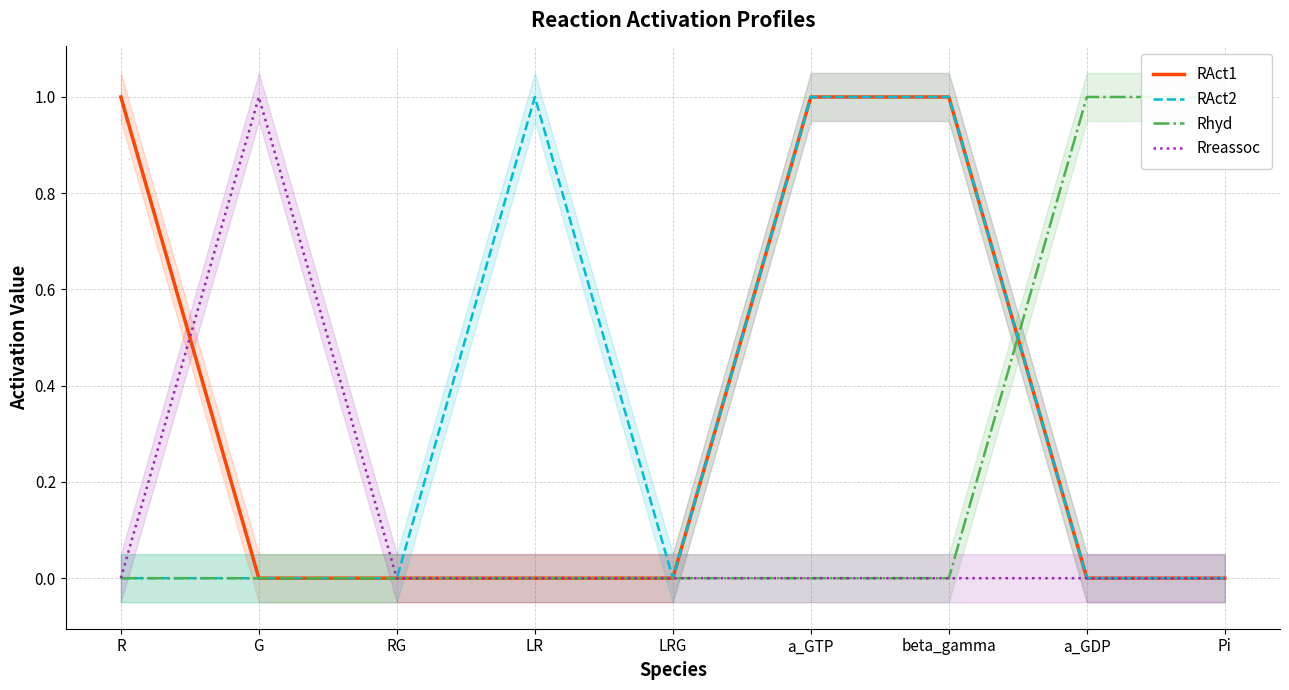

Between G and LRG, which series saw the biggest shift?

Rreassoc